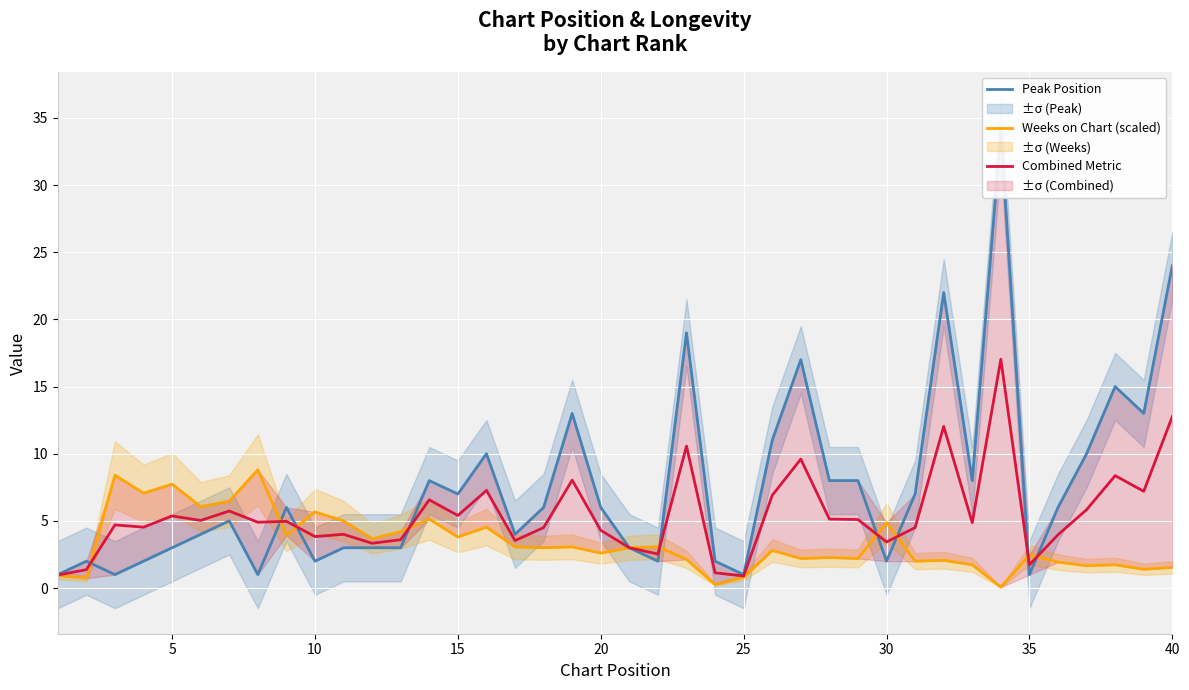

How many lines are shown in the chart?

3